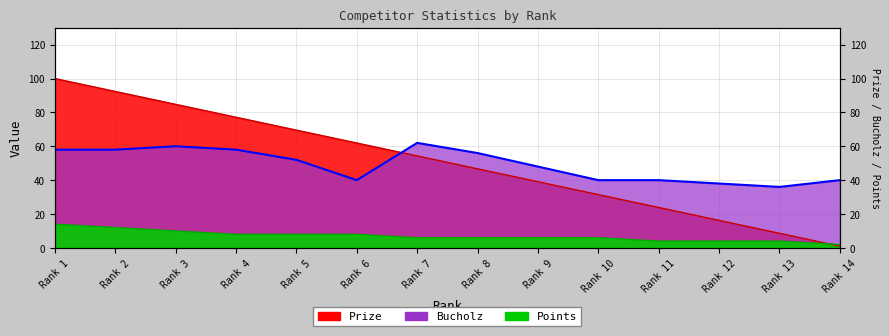

What is the highest value of the Points series?

14.0